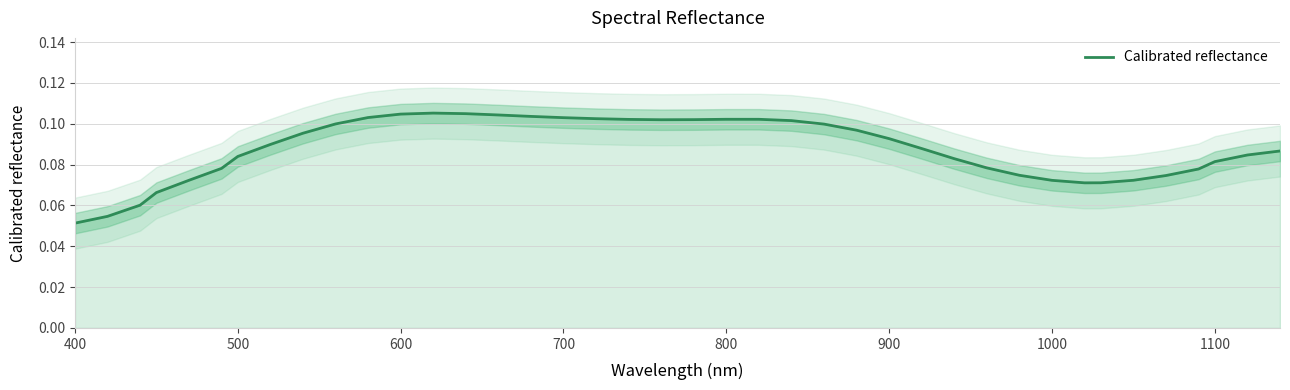

Which category has the lowest value in the Calibrated reflectance series?

400